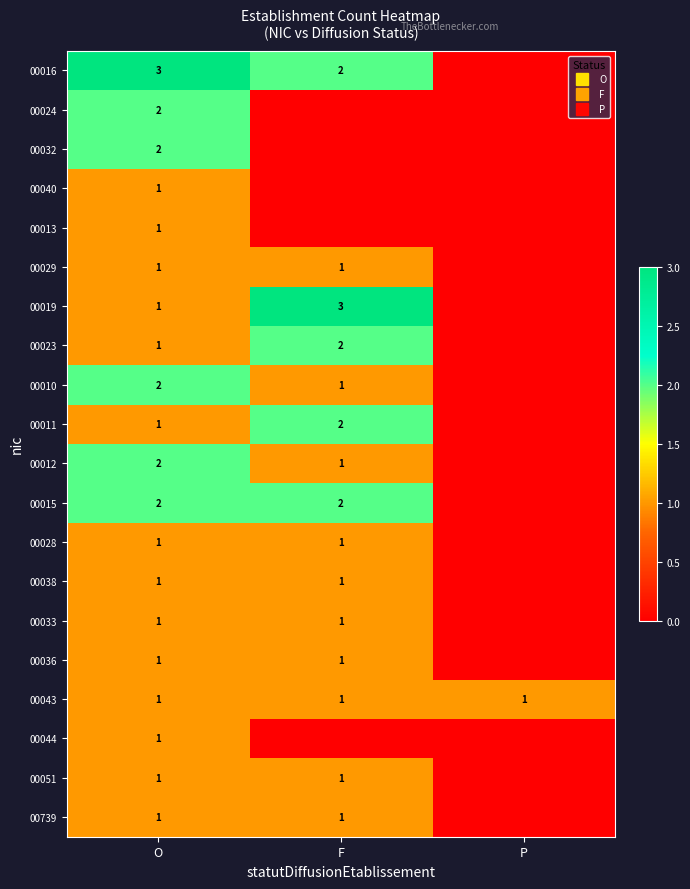

How many series are shown in this chart?

20